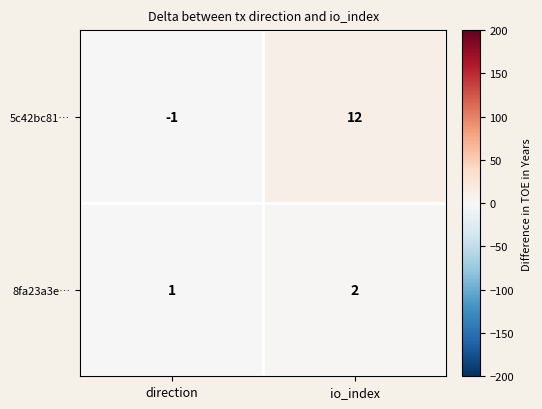

What is the difference between the maximum and minimum values in the 5c42bc81… series?

13